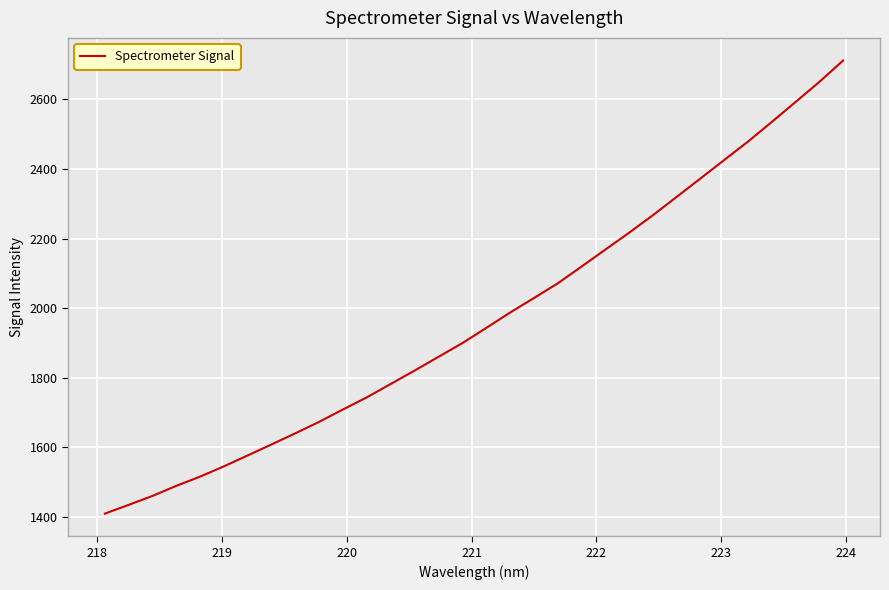

Reading right to left, transcribe all the data shown in this chart.

2711.8	2650.2	2592.6	2535.1	2478.6	2425.6	2372.4	2319.5	2266.7	2216.4	2167.7	2118.9	2070.7	2028.4	1986.8	1942.6	1899.1	1859.7	1820.3	1781.8	1743.5	1708.7	1673.1	1640.1	1608.0	1576.4	1544.9	1515.4	1488.7	1459.8	1434.0	1408.7